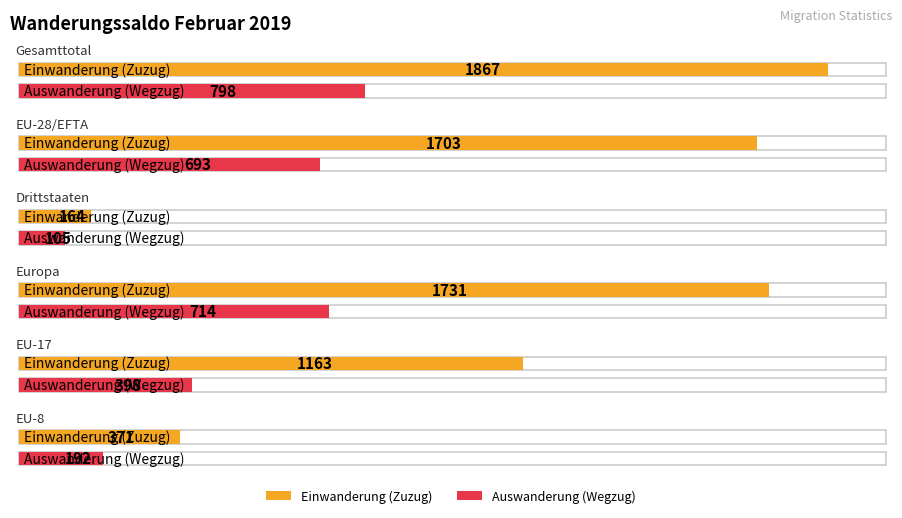

What is the total value across all series at EU-8?

563